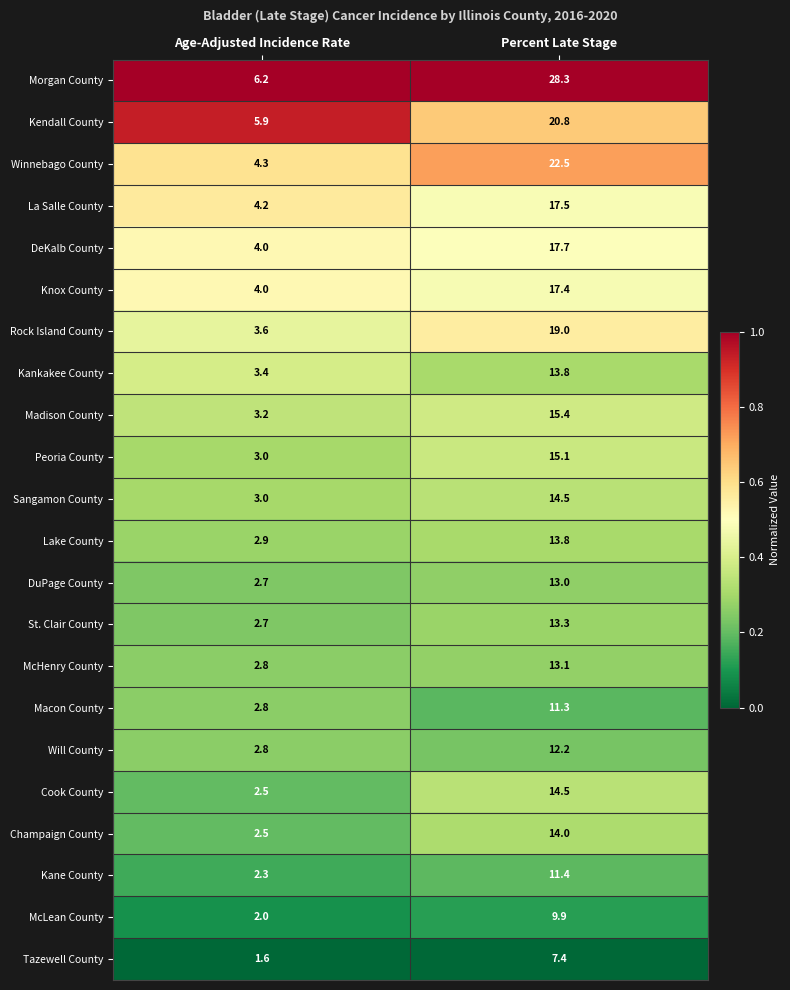

The value of Kankakee County at Age-Adjusted Incidence Rate is 1.9. True or false?

False